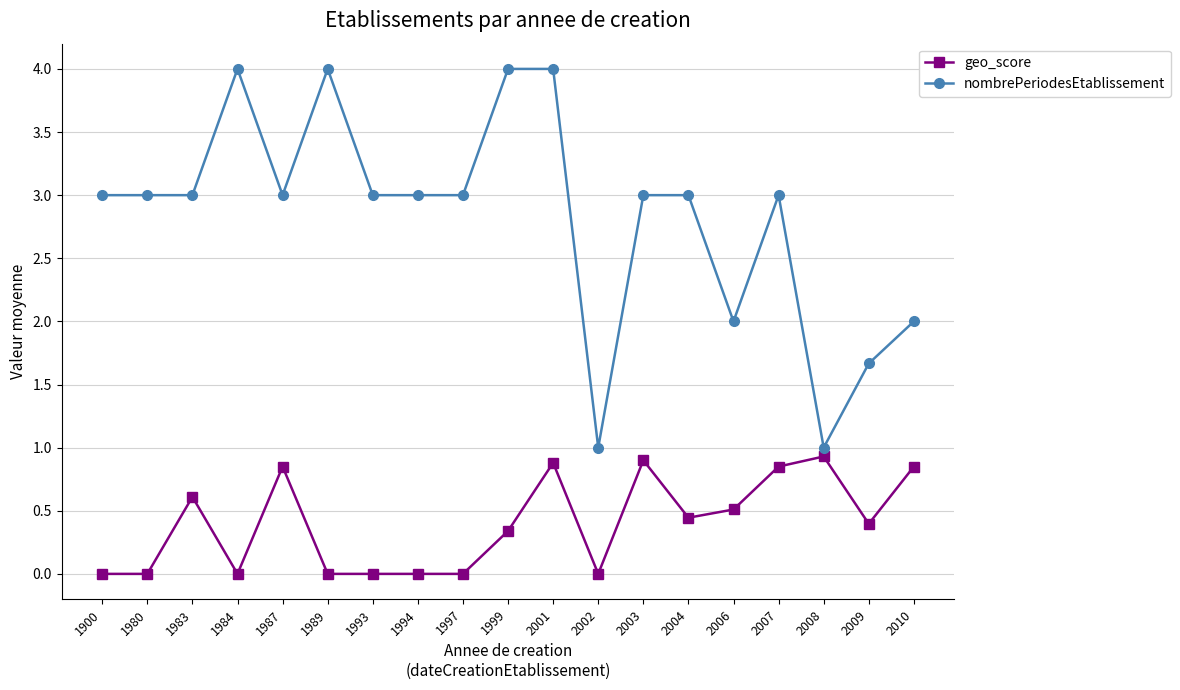

What is the sum of all geo_score values?

7.6